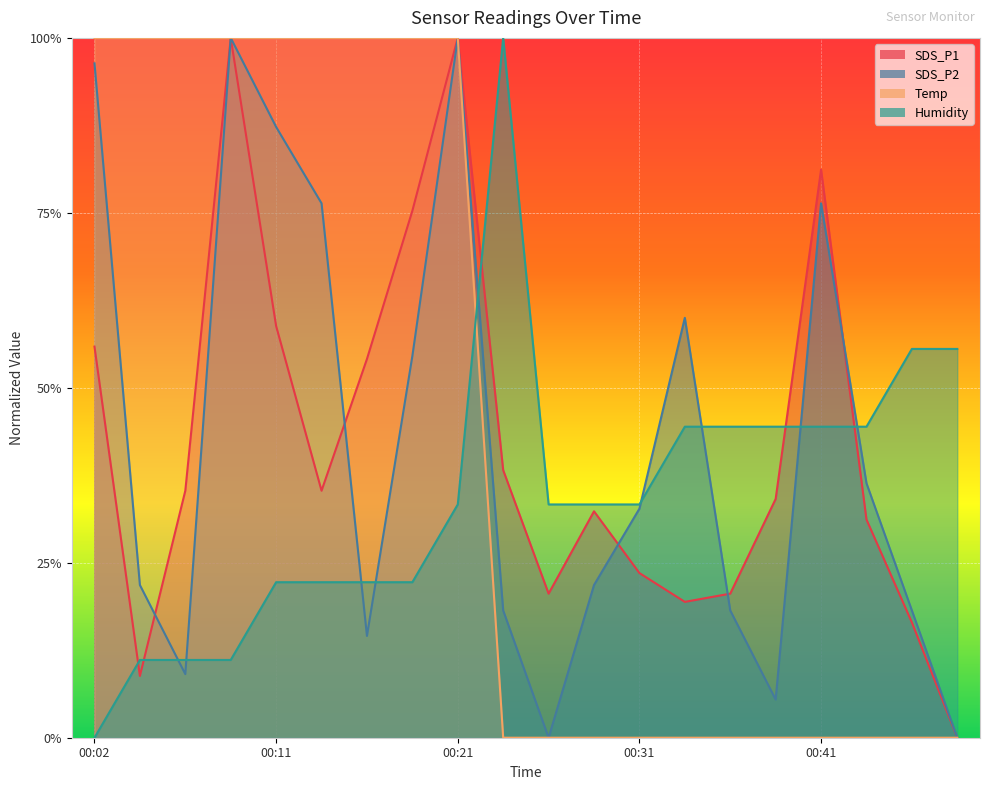

How many times do SDS_P2 and SDS_P1 cross each other?

5